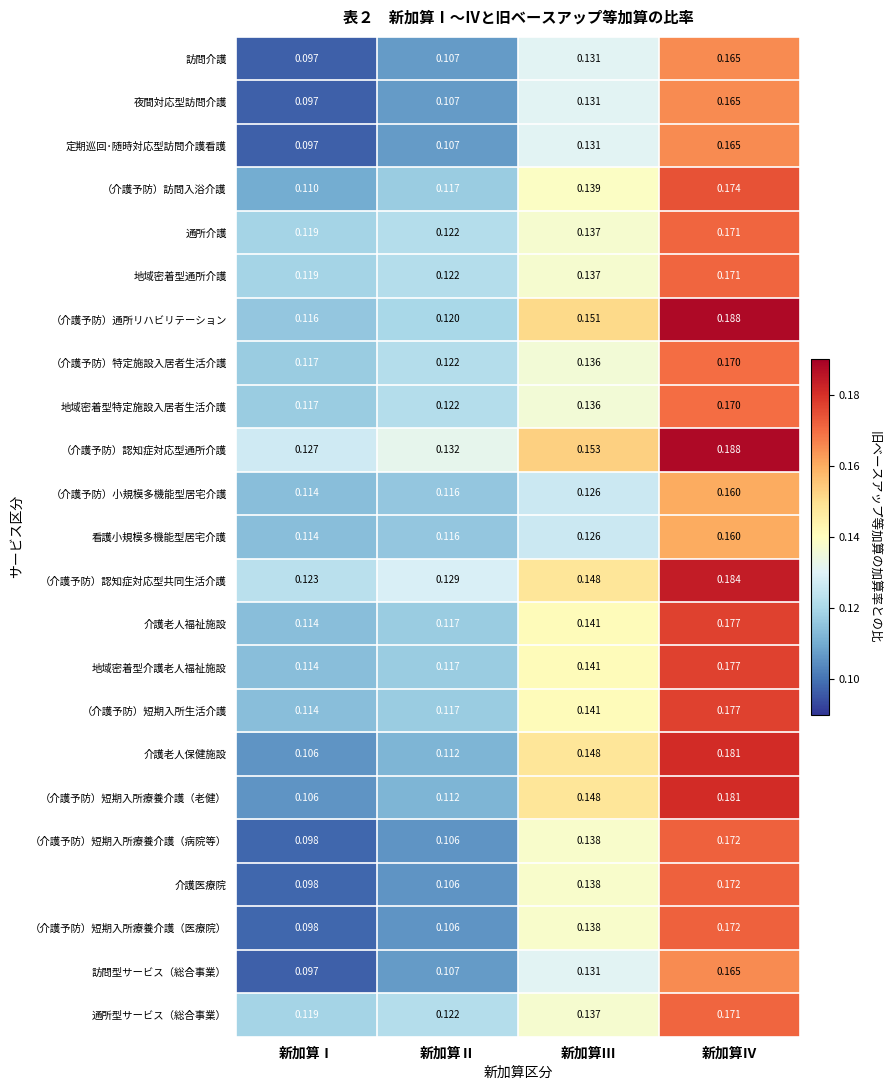

At which label is （介護予防）特定施設入居者生活介護 closest to 0?

新加算Ⅰ